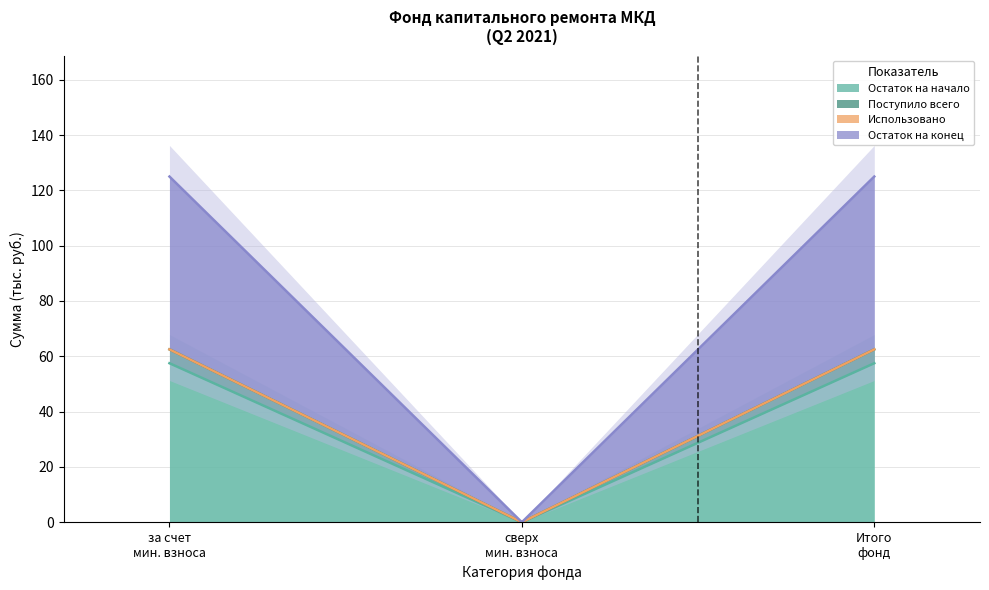

Does the chart have visible grid lines?

Yes